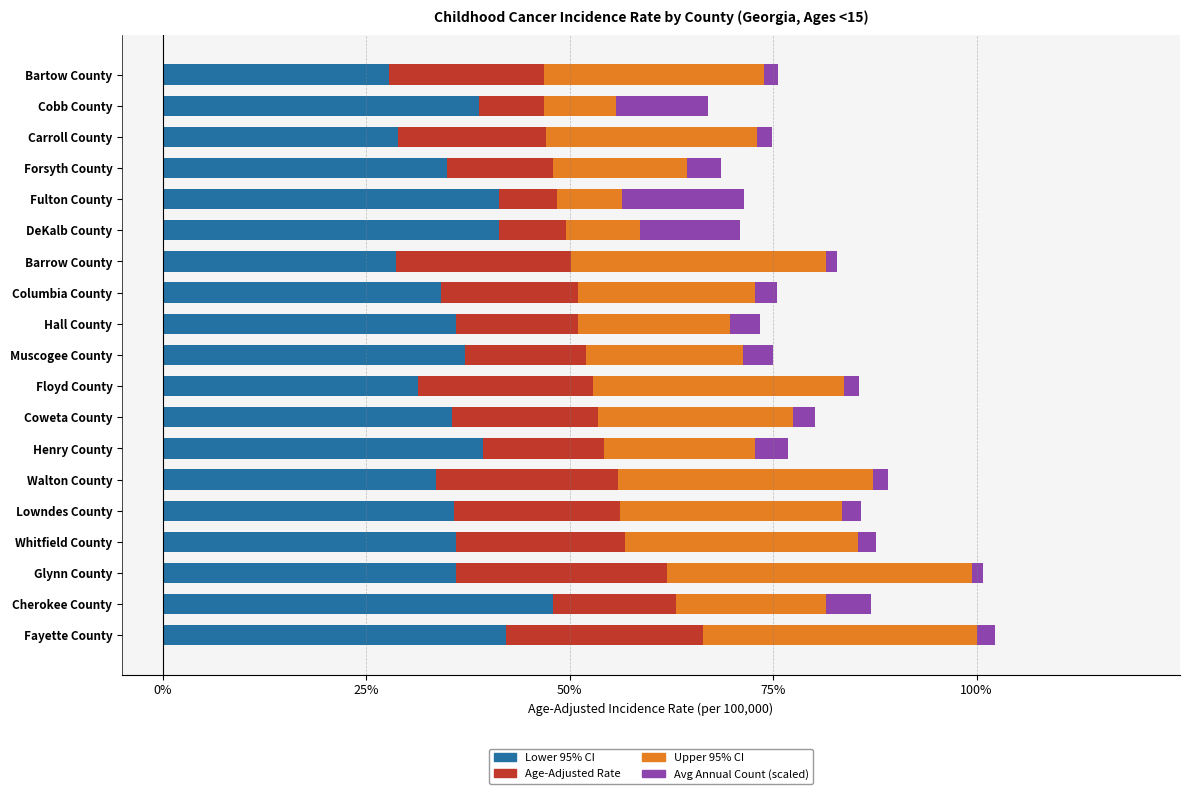

What value does the Lower 95% CI series have at Cherokee County?

47.9